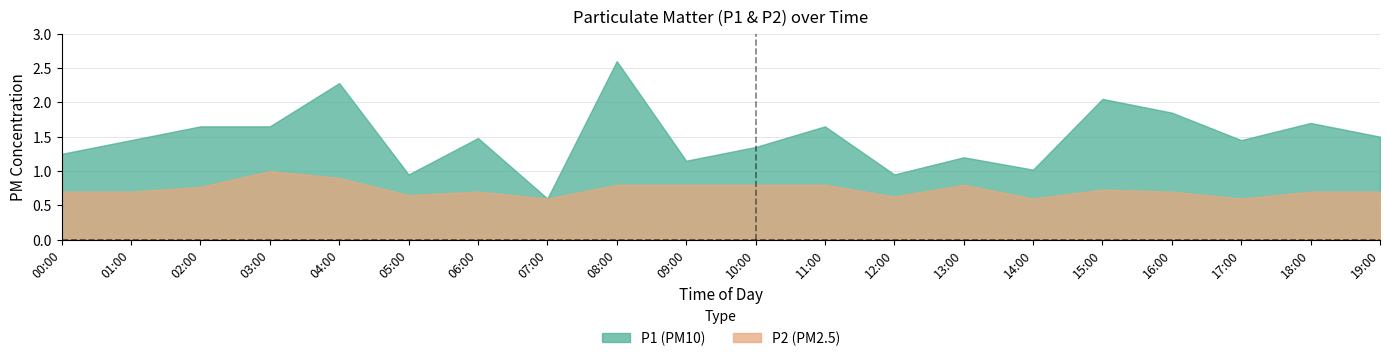

Which category has the lowest value in the P2 series?

07:00